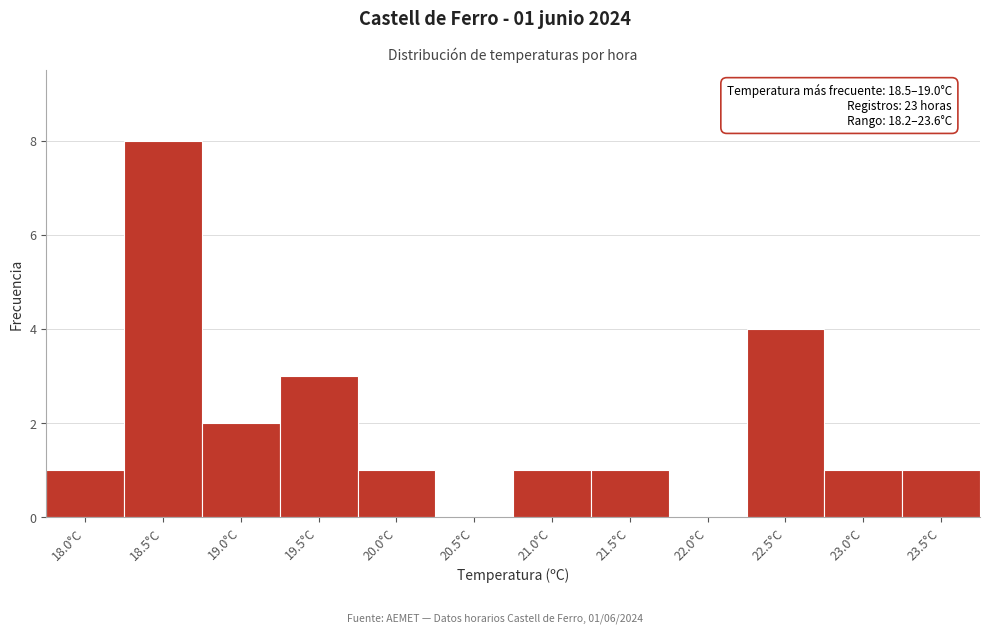

Reading left to right, list all the values displayed in this chart.

18.0°C=1	18.5°C=8	19.0°C=2	19.5°C=3	20.0°C=1	20.5°C=0	21.0°C=1	21.5°C=1	22.0°C=0	22.5°C=4	23.0°C=1	23.5°C=1